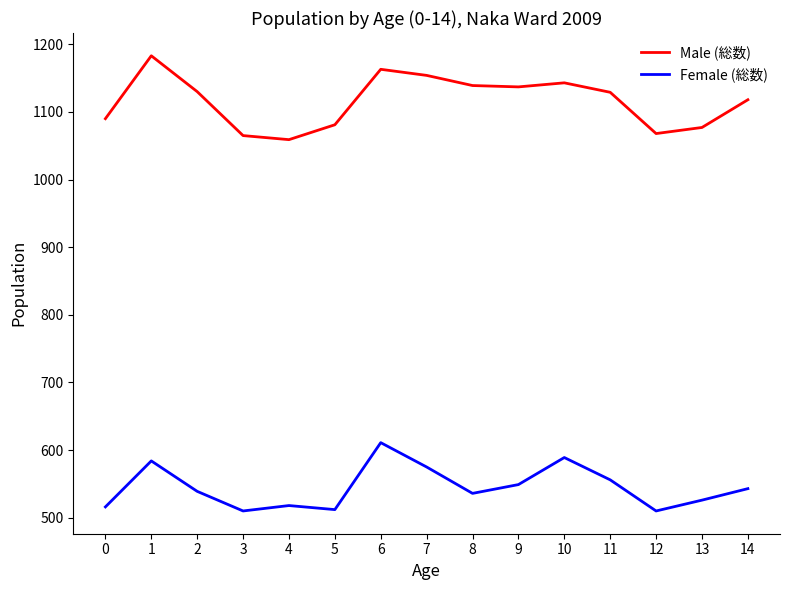

What is the highest value of the Male (総数) series?

1183